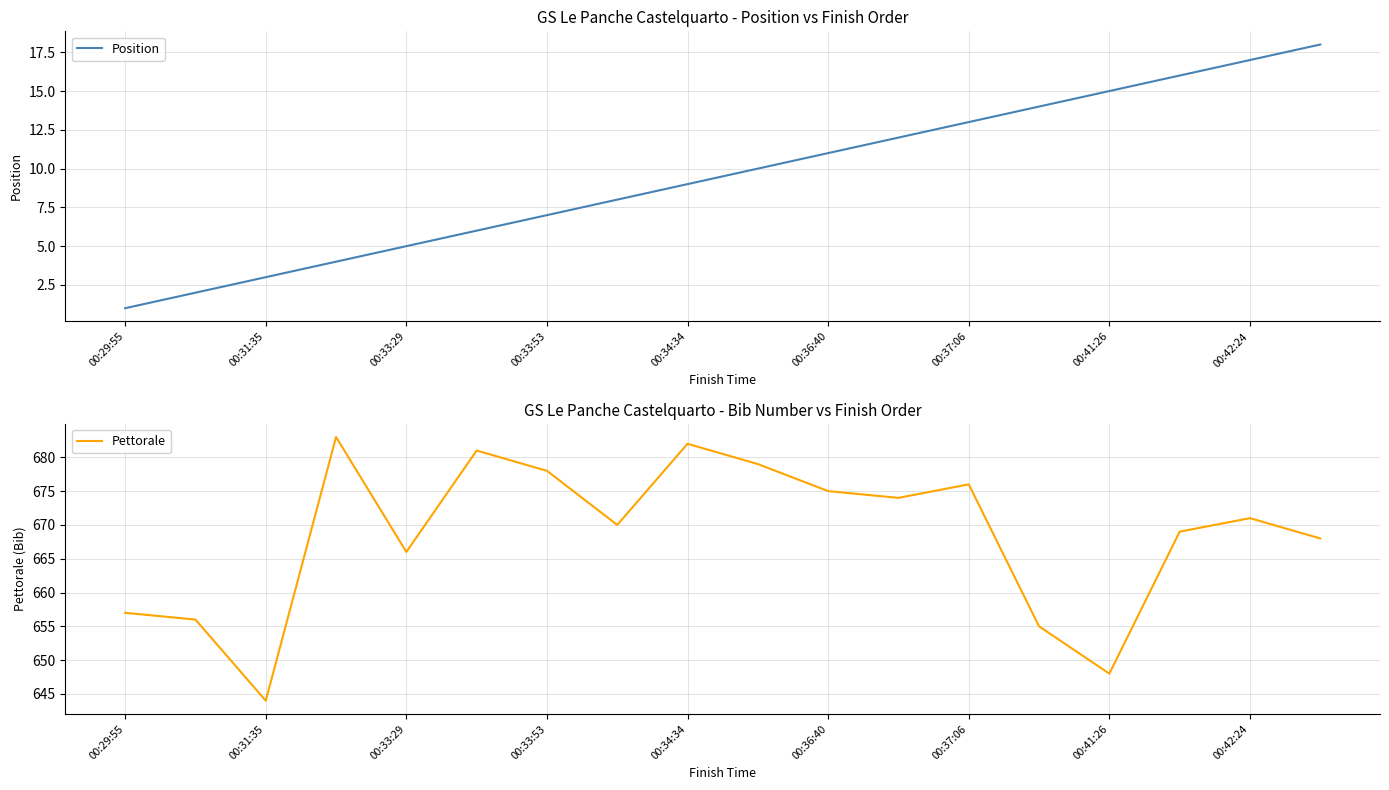

What is the highest value of the Pettorale series?

683